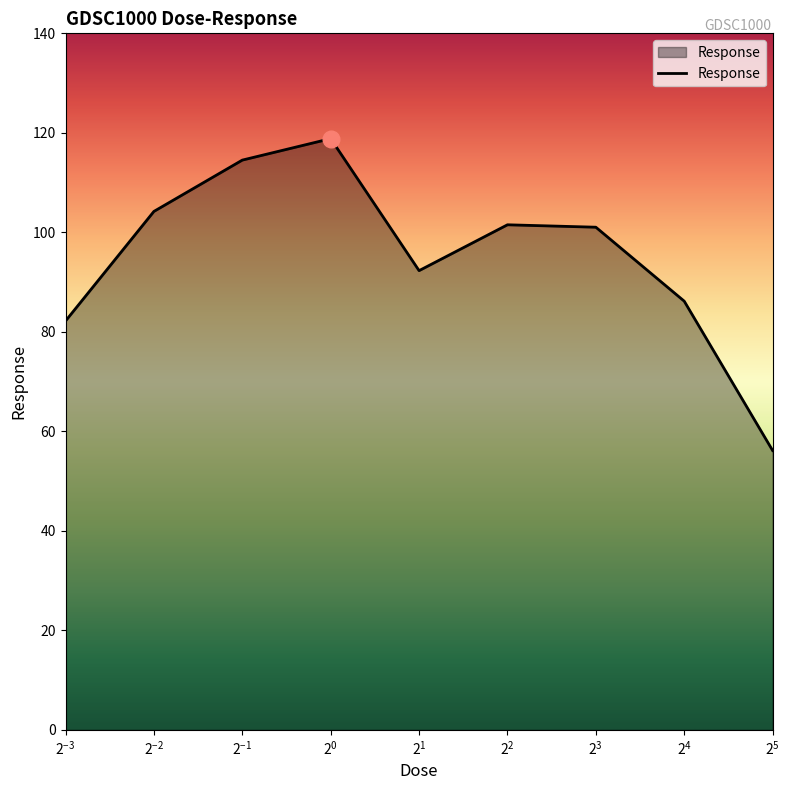

What is the maximum value shown in the chart?

118.8